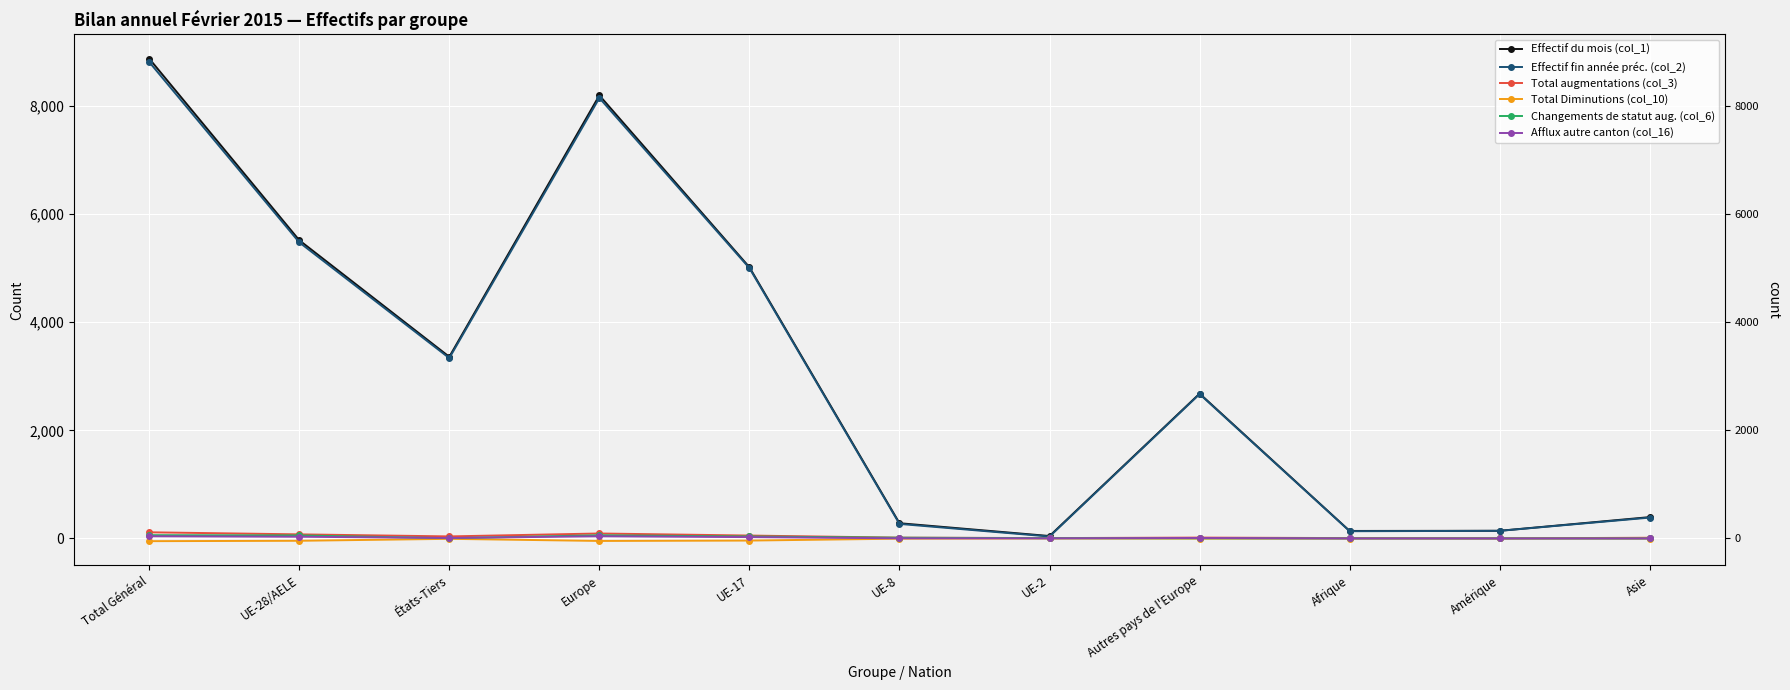

What is the label of the 10th point from the right?

UE-28/AELE